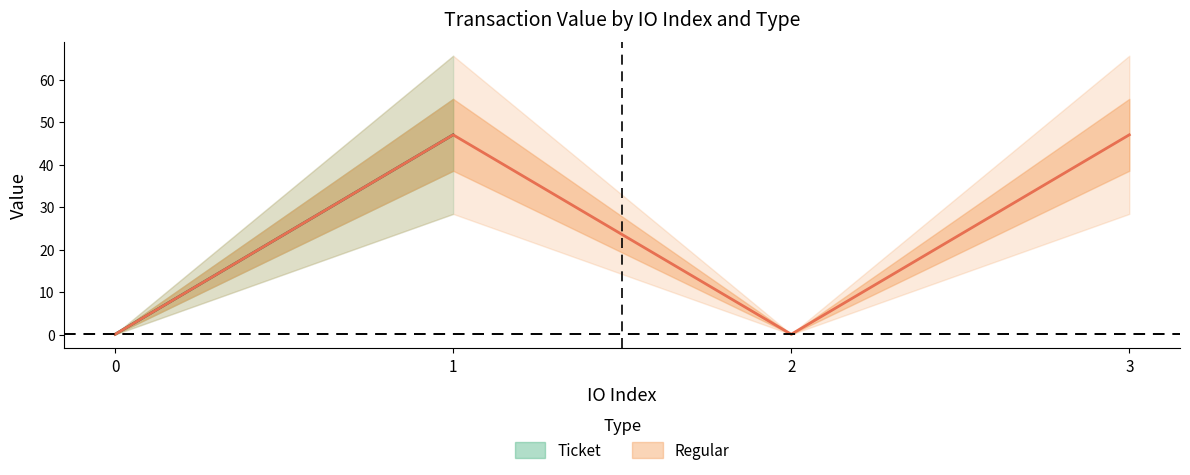

How many lines are shown in the chart?

1